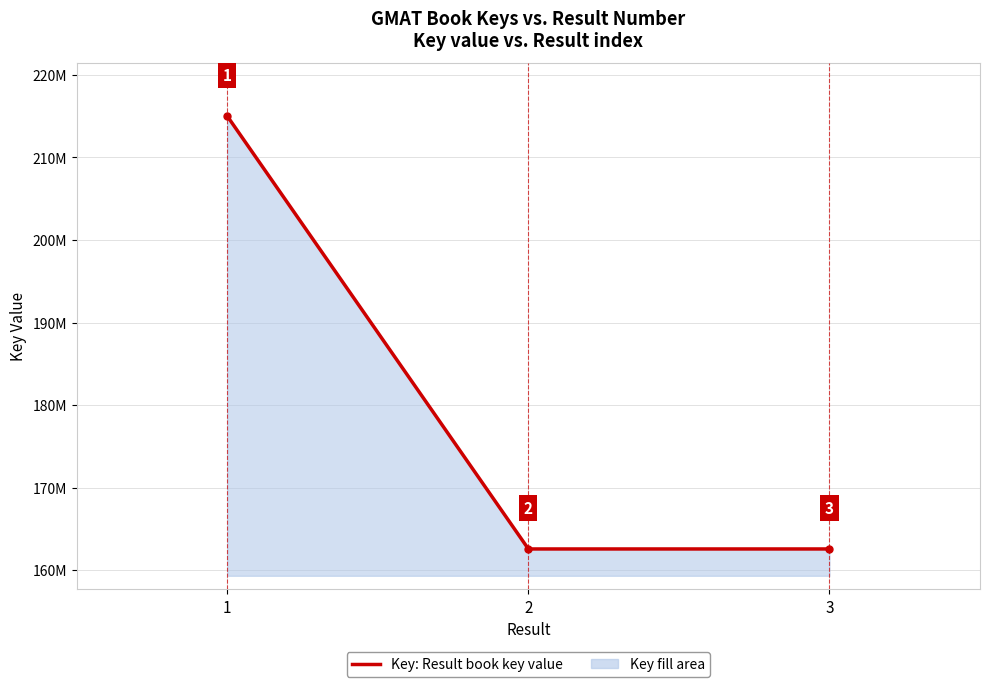

Is it true that the value at 2 is 162570839?

True